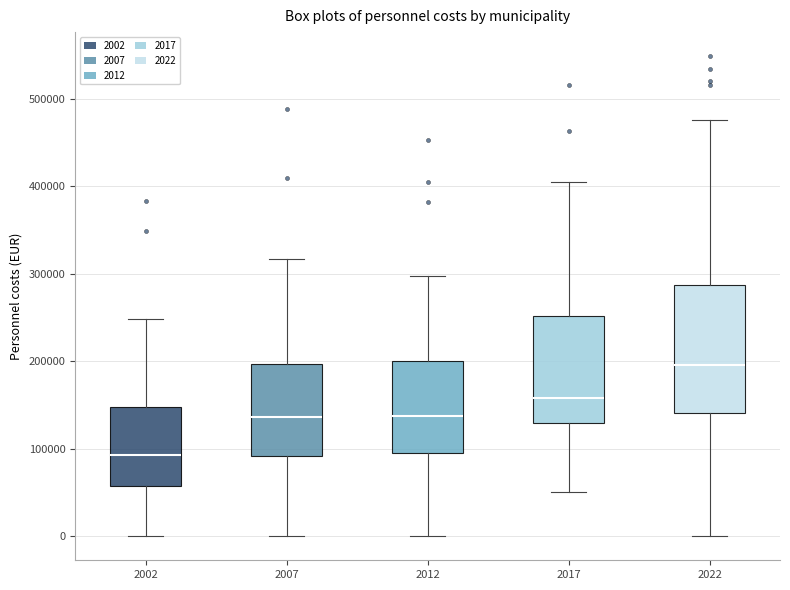

Which box's median line is the highest?

2022